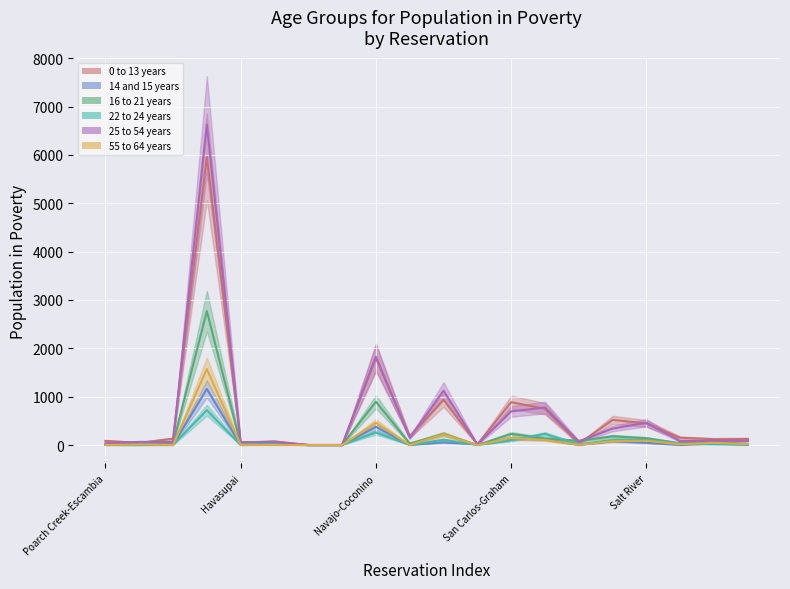

How many data points in 25 to 54 years are less than 85?

10